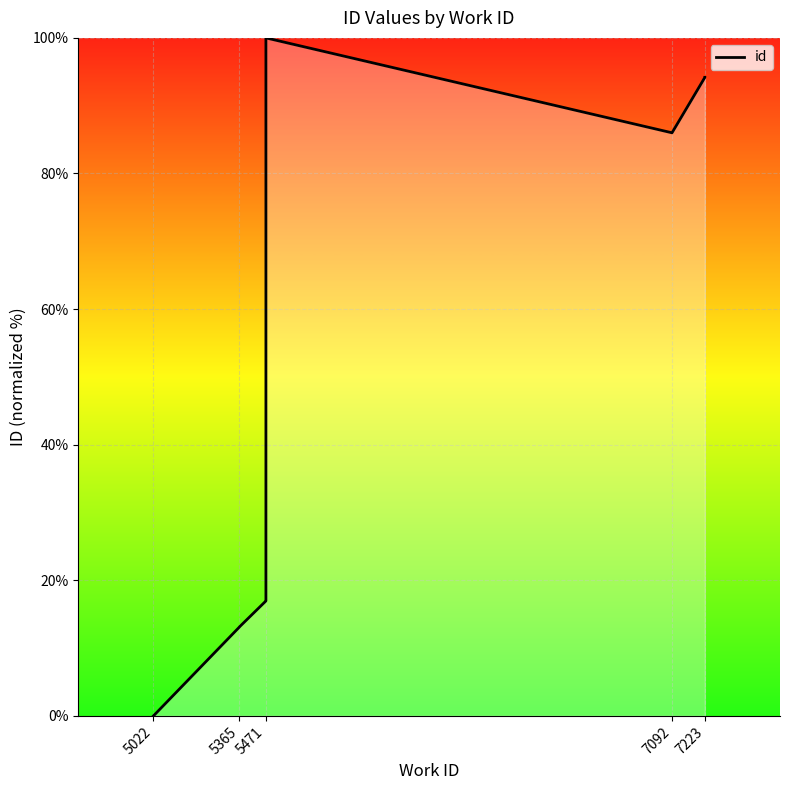

What is the difference between the second highest and minimum values?

94.2